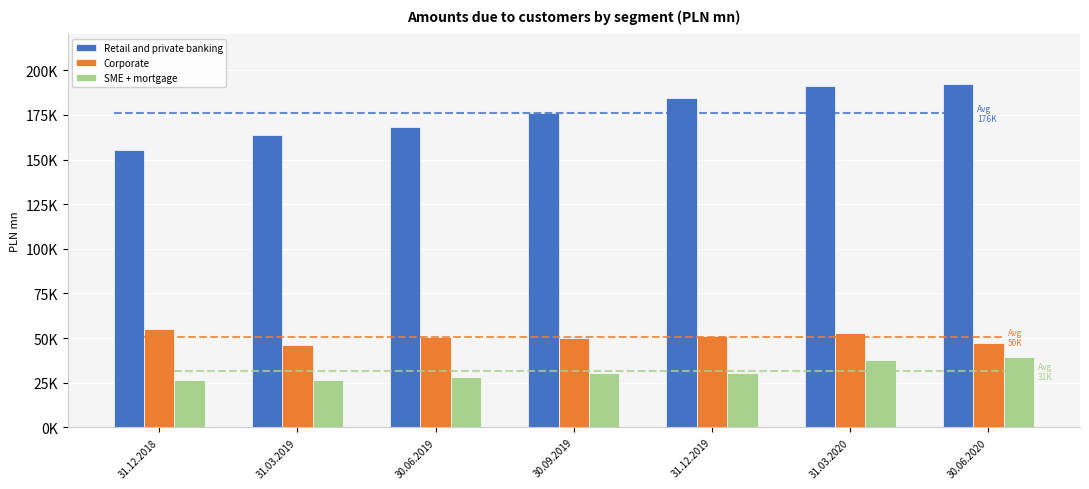

What is the average value of the SME + mortgage series?

31350